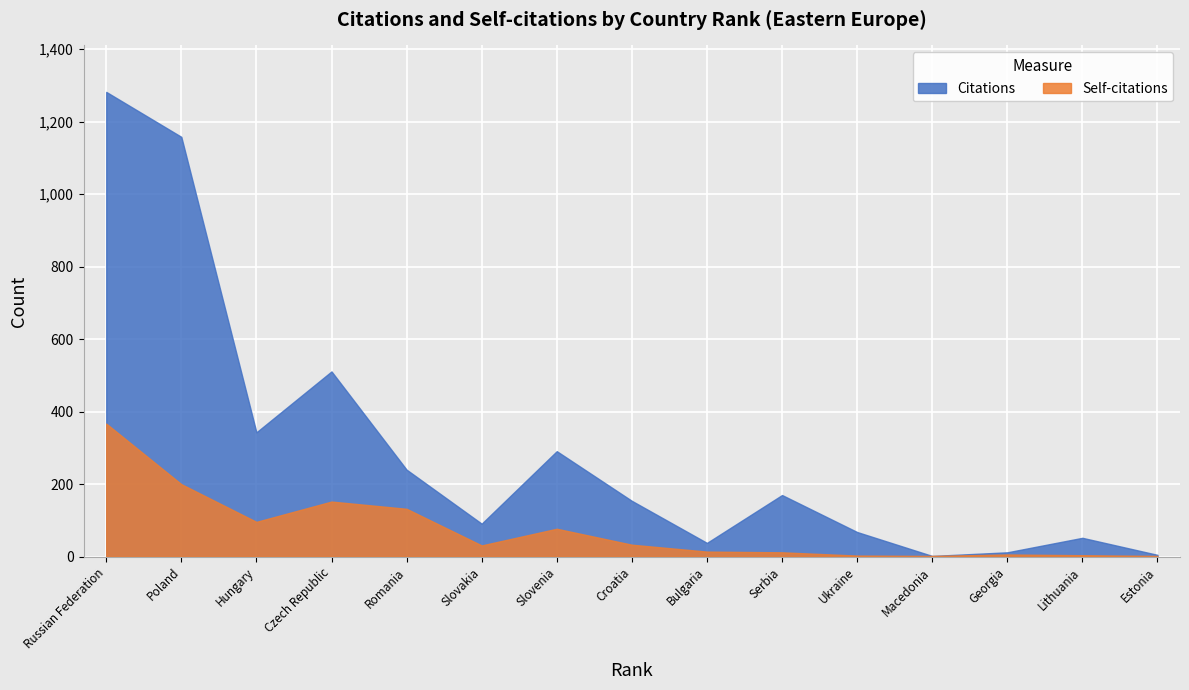

True or false: Self-citations has more than 2 points higher than both neighbors.

True